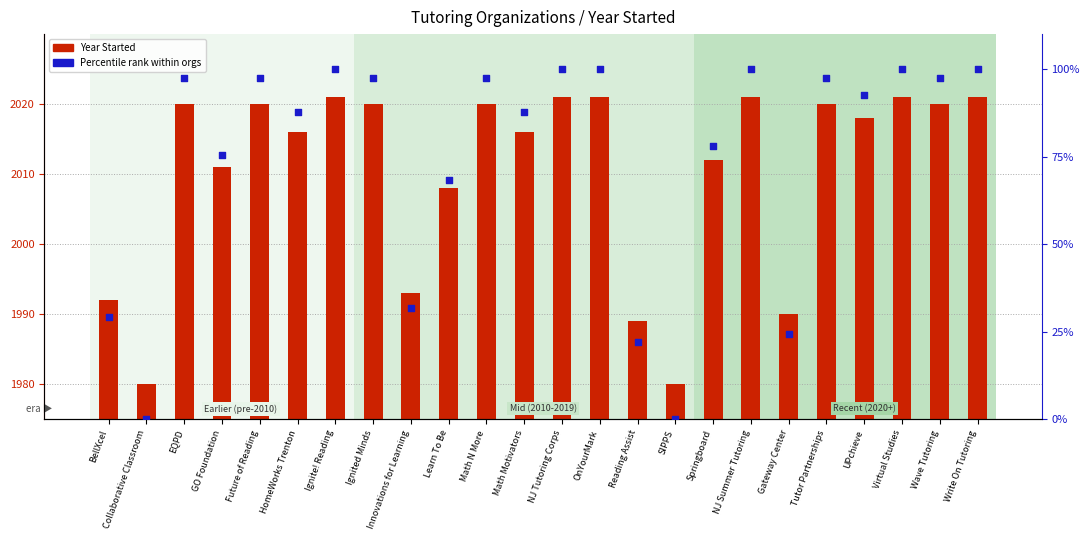

Which series reaches the minimum Y coordinate?

Percentile rank within orgs